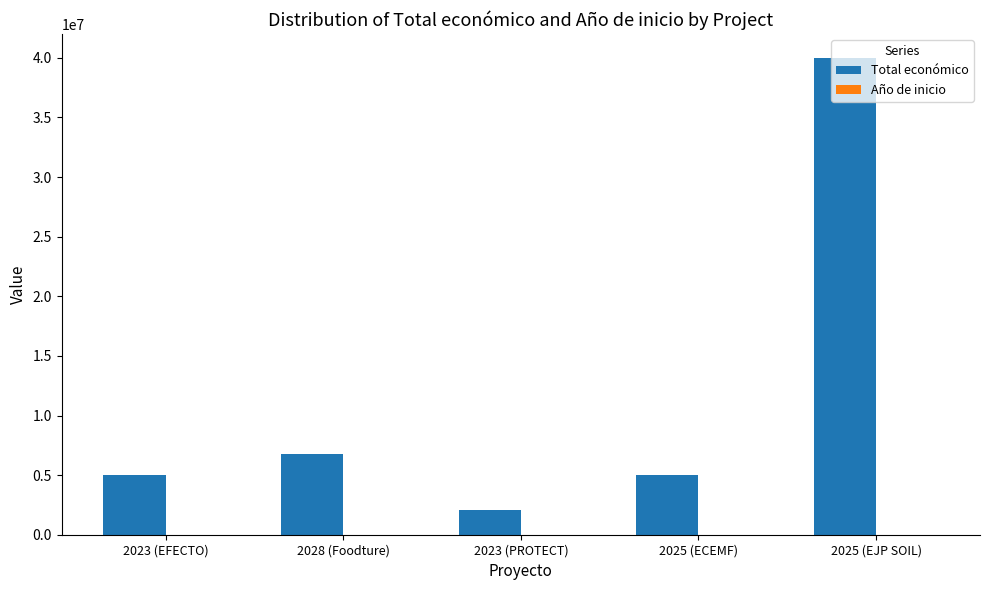

The value of Total económico at 2023 (PROTECT) is 2115541. True or false?

True